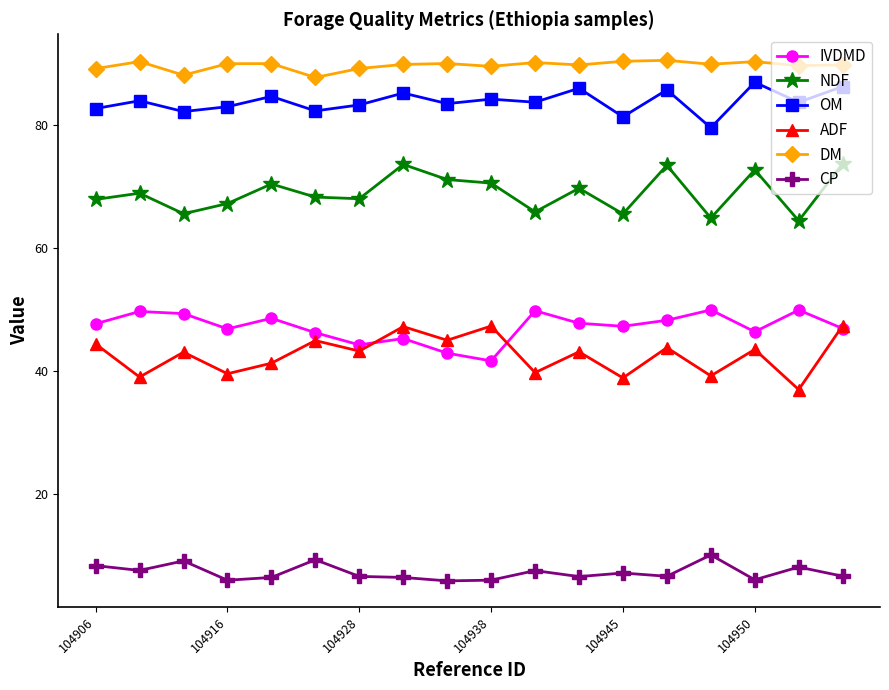

True or false: ADF has more than 2 interior local peaks.

True